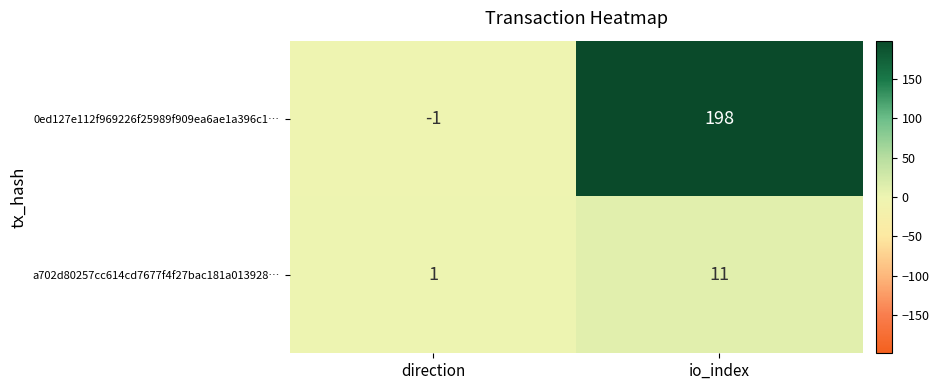

At io_index, list the series in order from smallest to largest.

a702d80257cc614cd7677f4f27bac181a013928…, 0ed127e112f969226f25989f909ea6ae1a396c1…